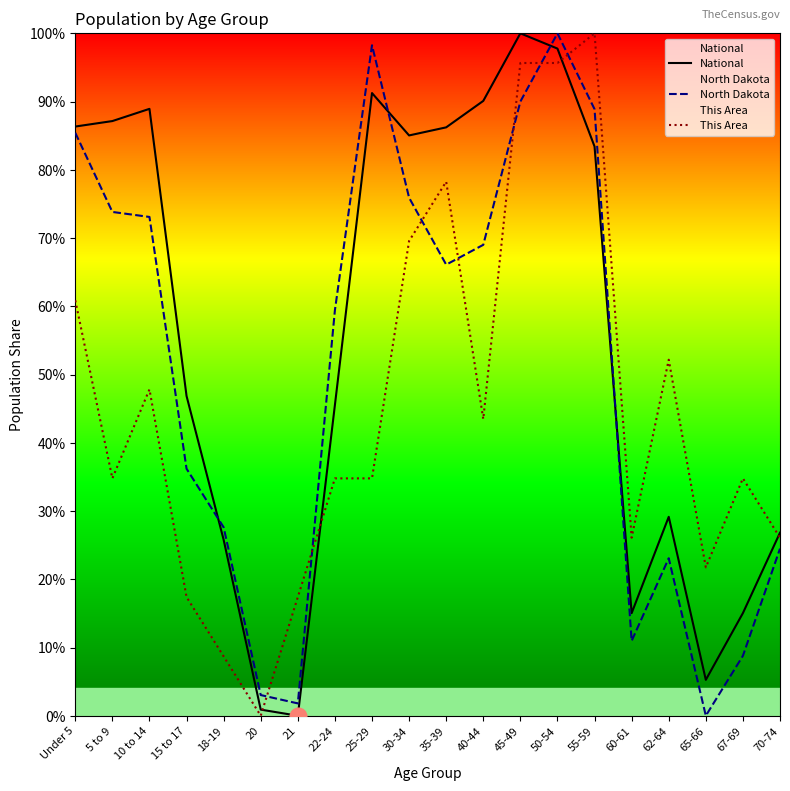

True or false: National has a value of 1.5 at 20.

False